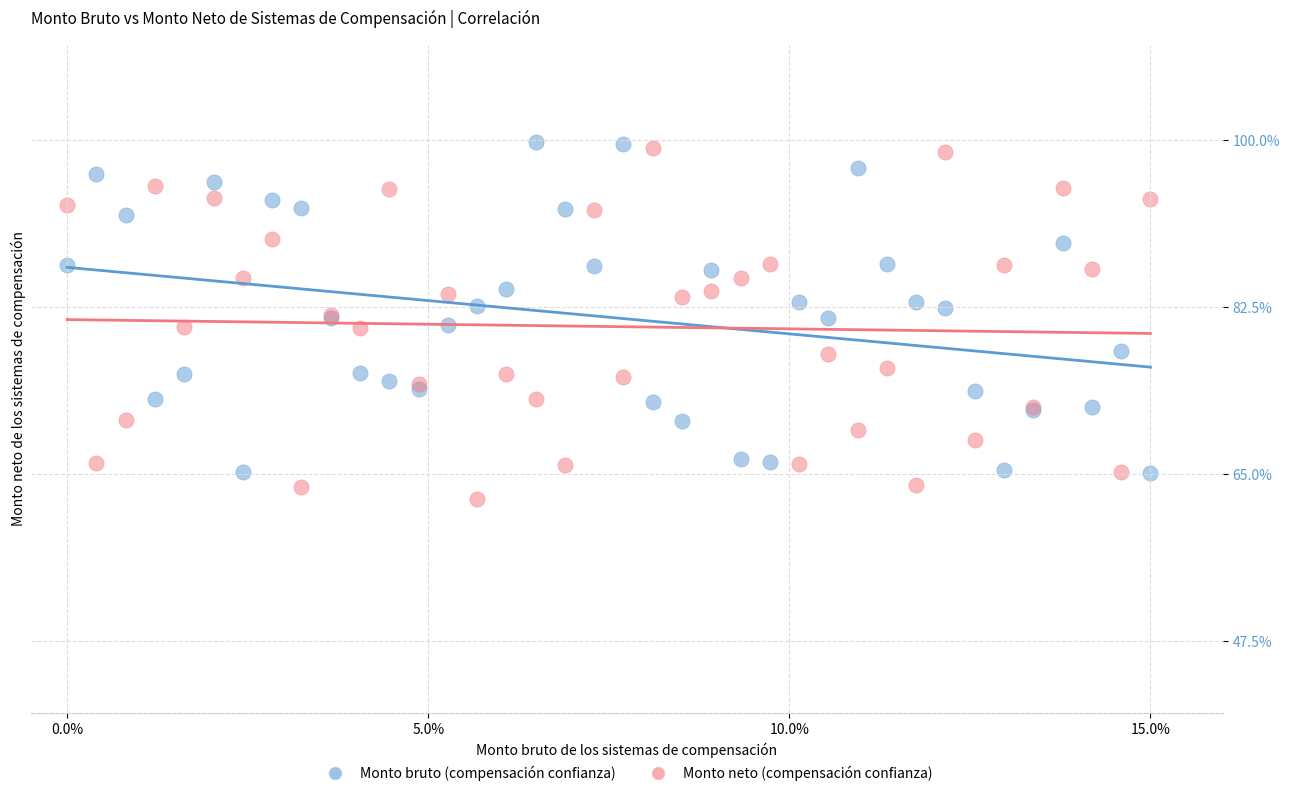

What are all the series names shown in the legend?

Monto bruto (compensación confianza), Monto neto (compensación confianza)